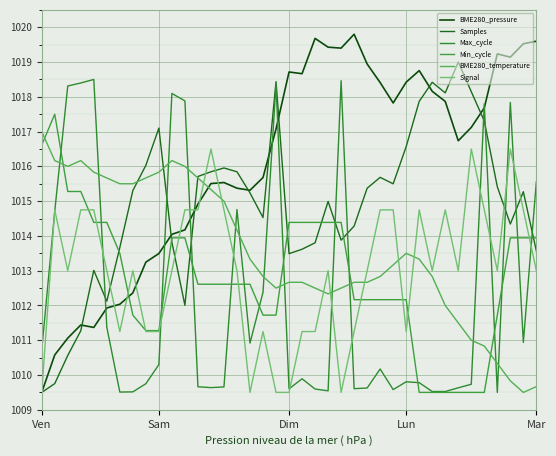

What is the sum of all Signal values?

39507.0